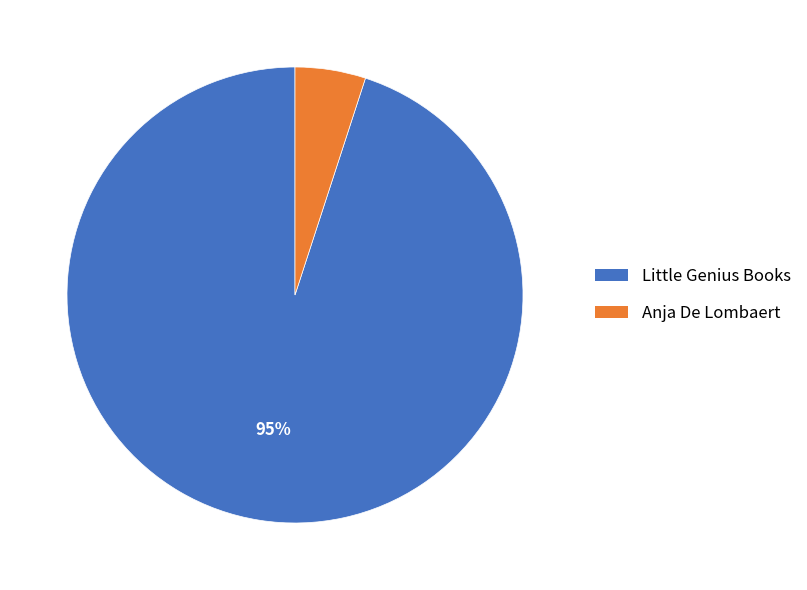

True or false: Anja De Lombaert accounts for 12% of the total.

False